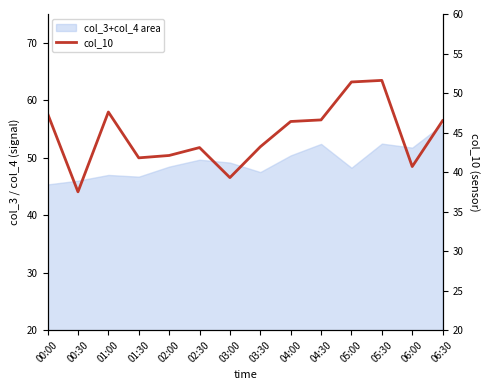

Which category has the lowest value across all series?

00:30